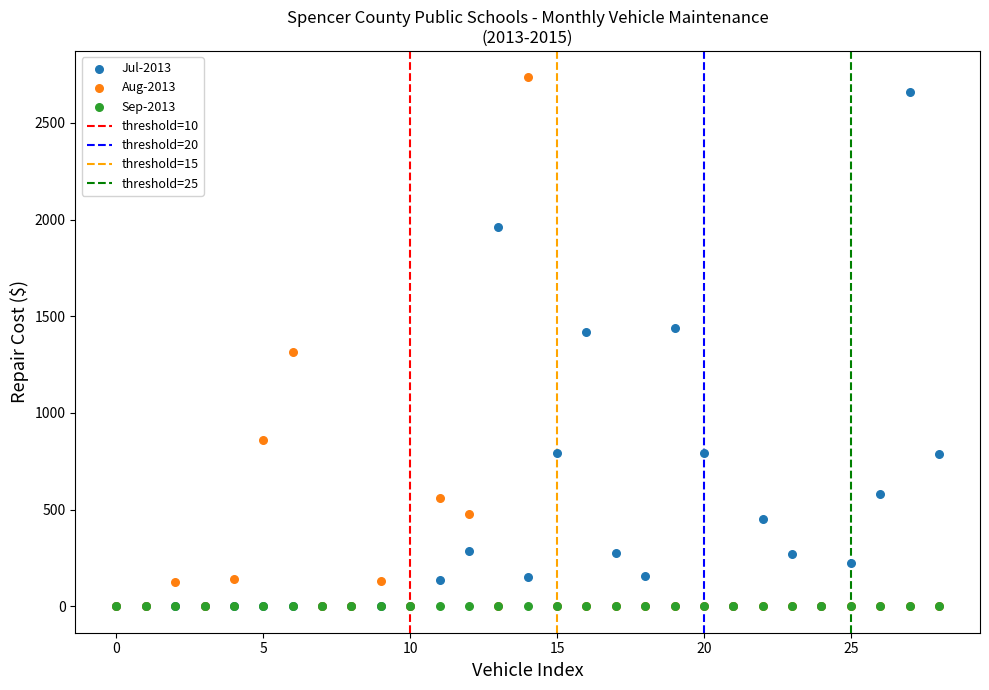

Which series contains the highest Y value?

Aug-2013